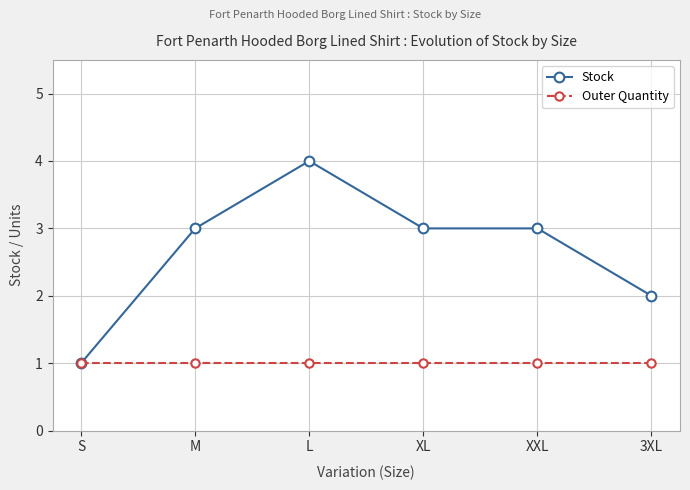

What is the difference between the Stock values at M and 3XL?

1